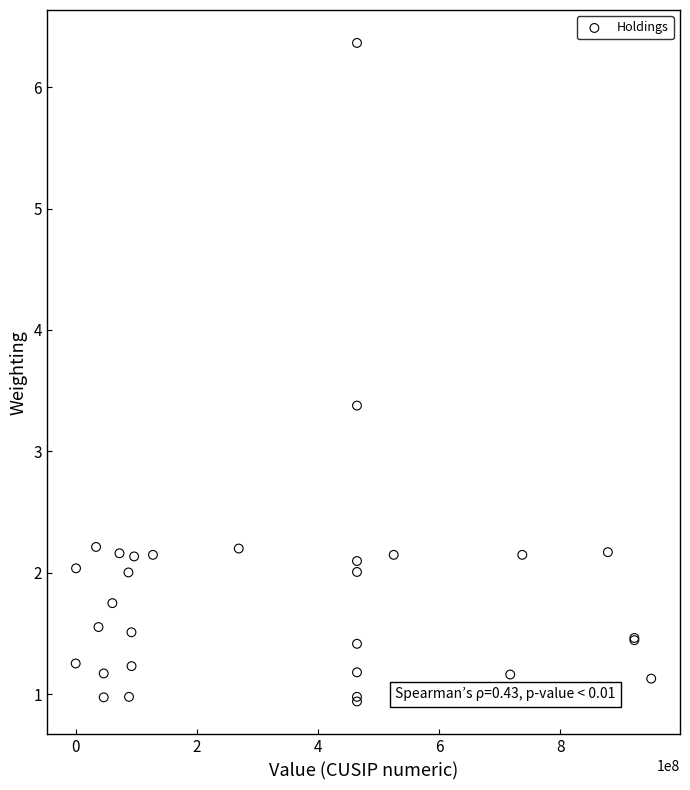

What Y value in the scatter plot is closest to 3?

3.4